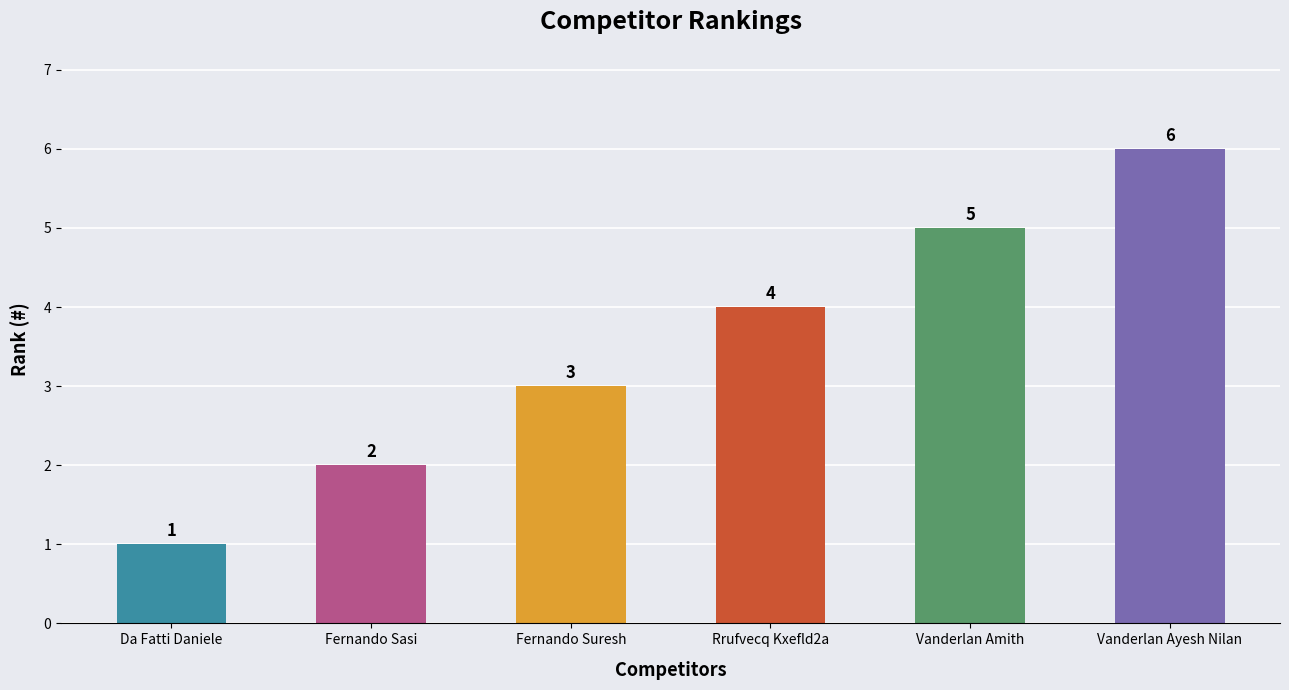

Does the chart contain any negative values?

No